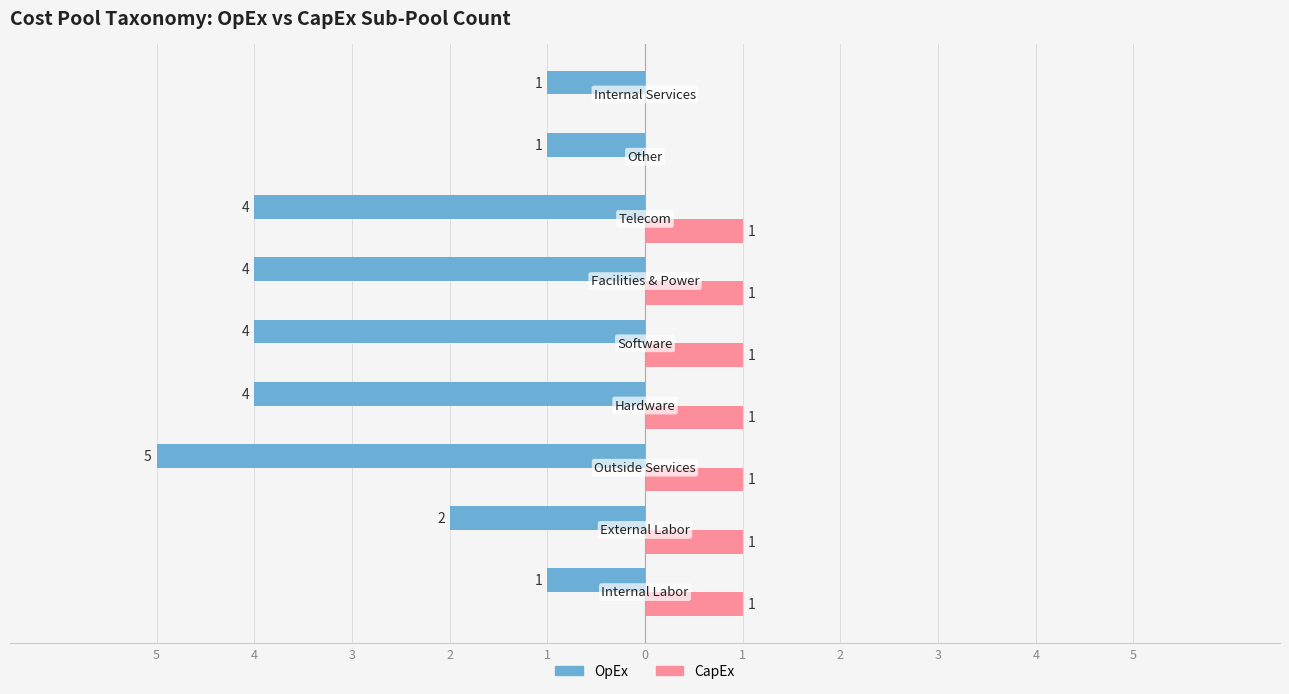

Which series has the widest spread of values?

OpEx